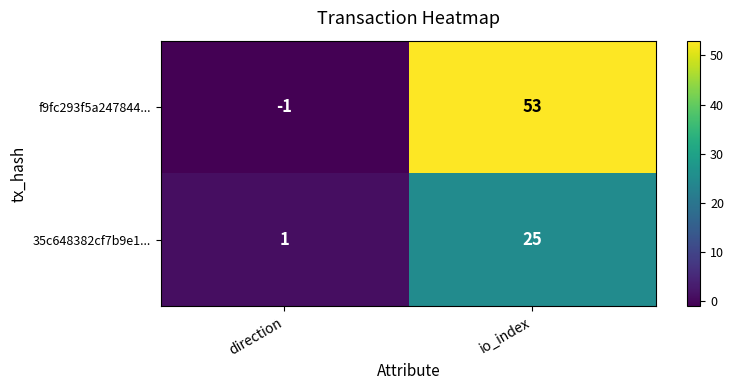

Reading left to right, extract all data points from this chart.

f9fc293f5a247844...: -1	53
35c648382cf7b9e1...: 1	25